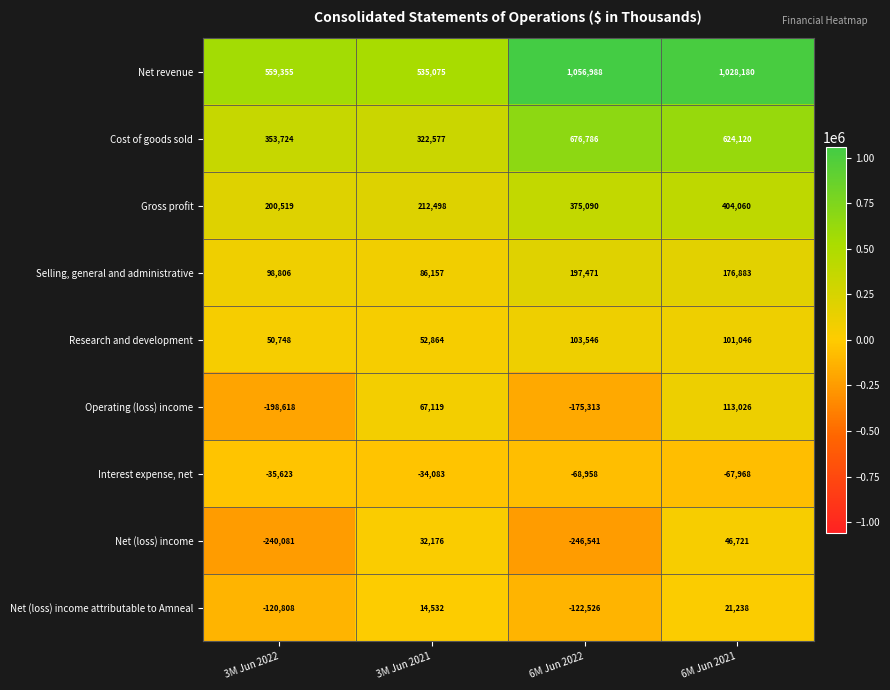

What is the difference between the maximum and second lowest values in the Selling, general and administrative series?

98665